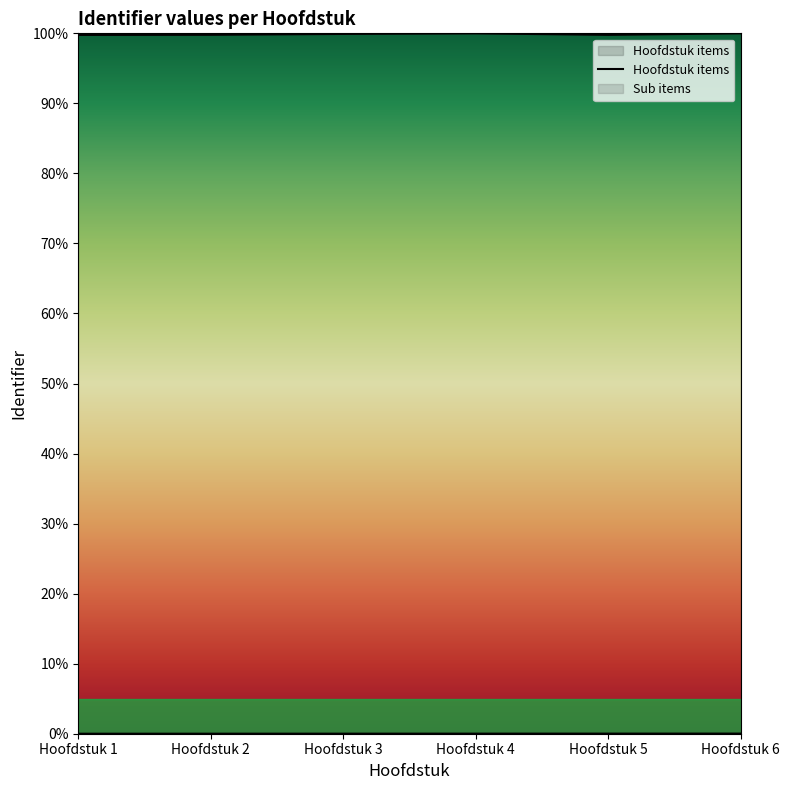

Reading left to right, list all the values displayed in this chart.

Hoofdstuk items: Hoofdstuk 1=0.0	Hoofdstuk 2=0.0	Hoofdstuk 3=0.0	Hoofdstuk 4=0.0	Hoofdstuk 5=0.0	Hoofdstuk 6=0.0
Sub items: Hoofdstuk 1=99.8	Hoofdstuk 2=99.8	Hoofdstuk 3=99.9	Hoofdstuk 4=100.0	Hoofdstuk 5=99.8	Hoofdstuk 6=100.0